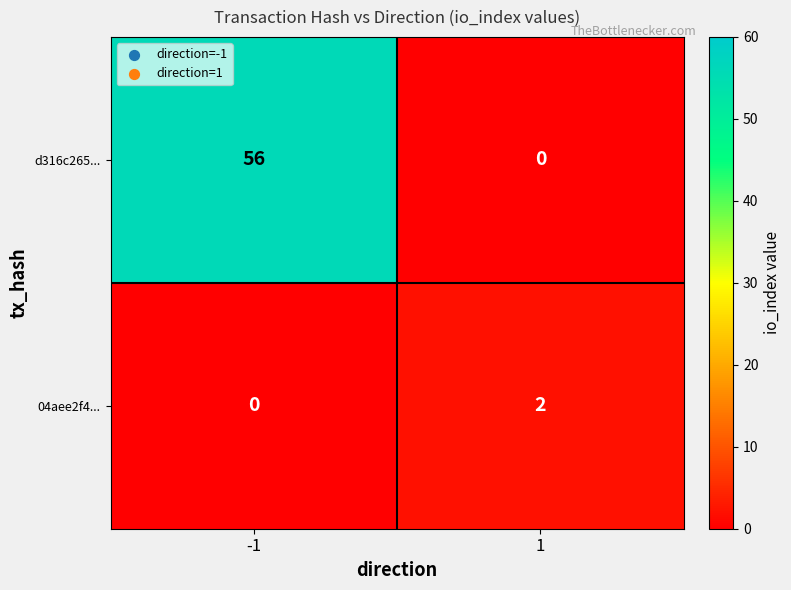

What is the sum of all d316c265... values?

56